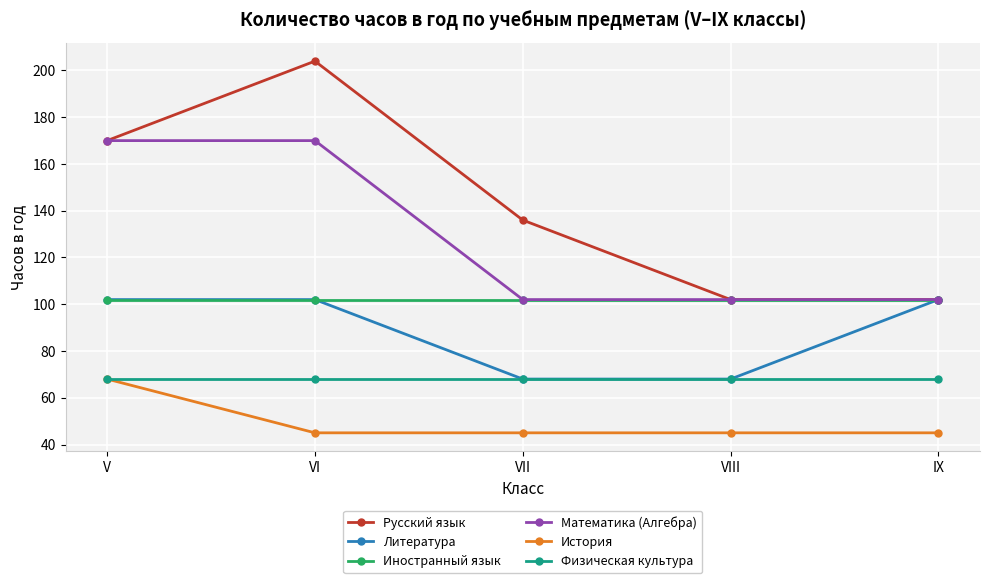

True or false: История and Русский язык cross at least once.

False